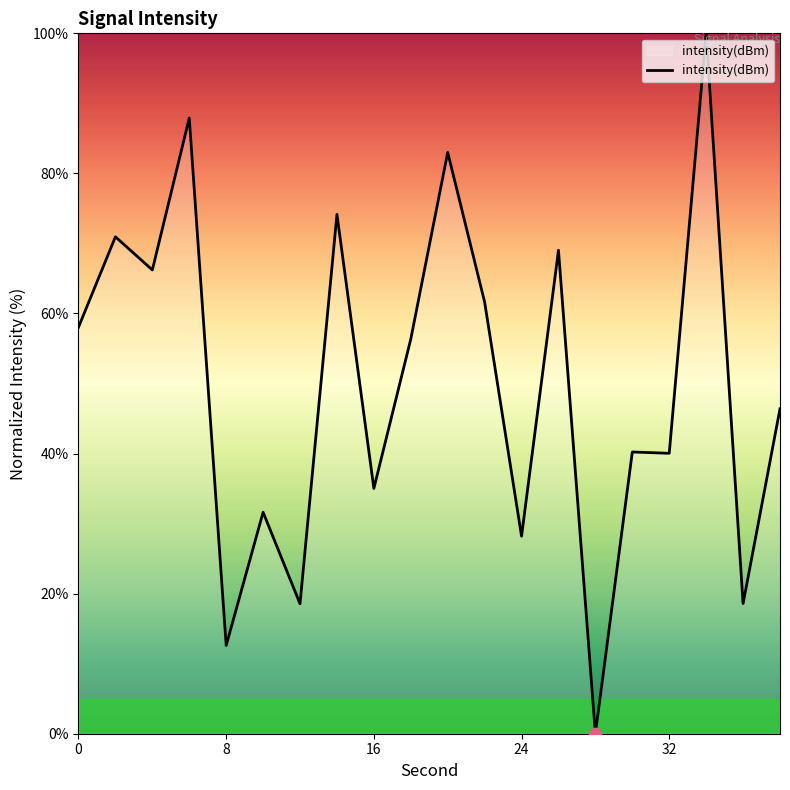

What is the difference between the maximum and minimum values?

100.0